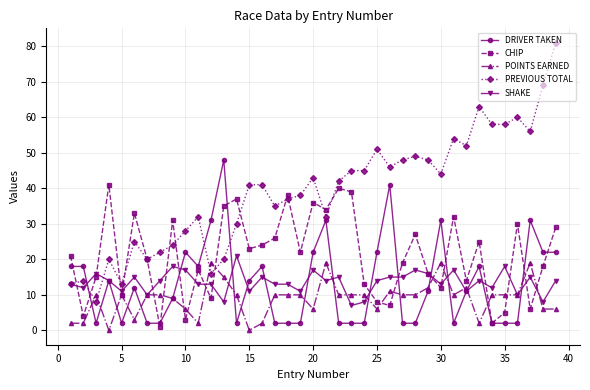

Which series has the largest total across all categories?

PREVIOUS TOTAL